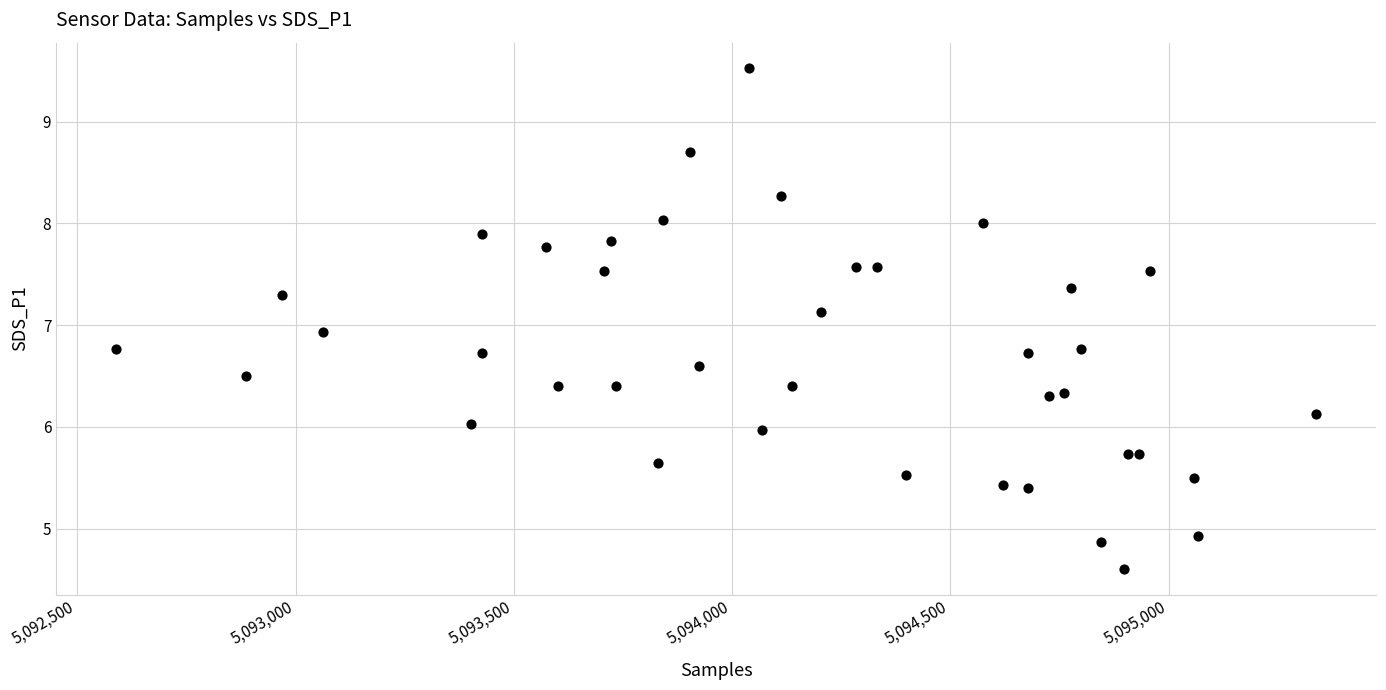

What Y value in the scatter plot is closest to 7?

6.9